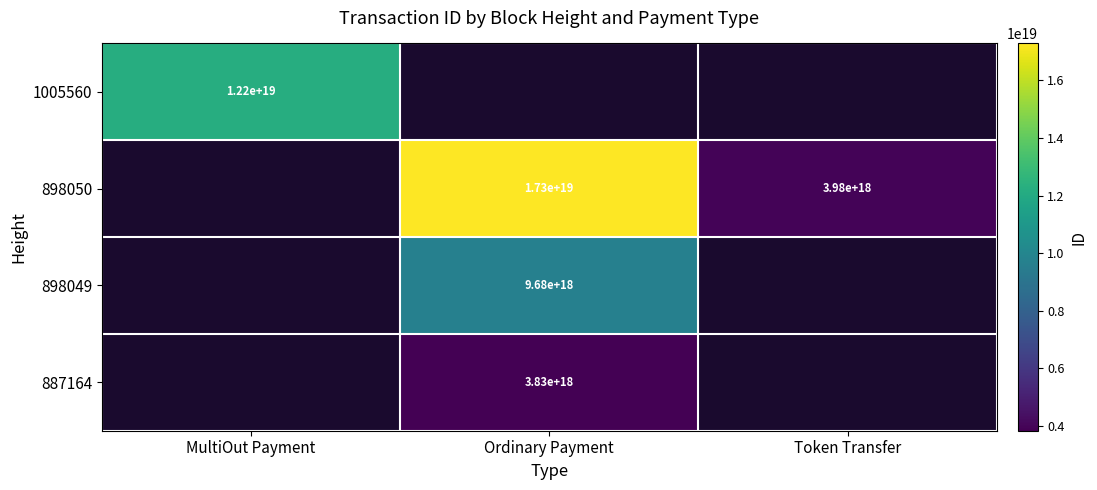

The 1005560 series shows 12200000000000000000 at MultiOut Payment. True or false?

True